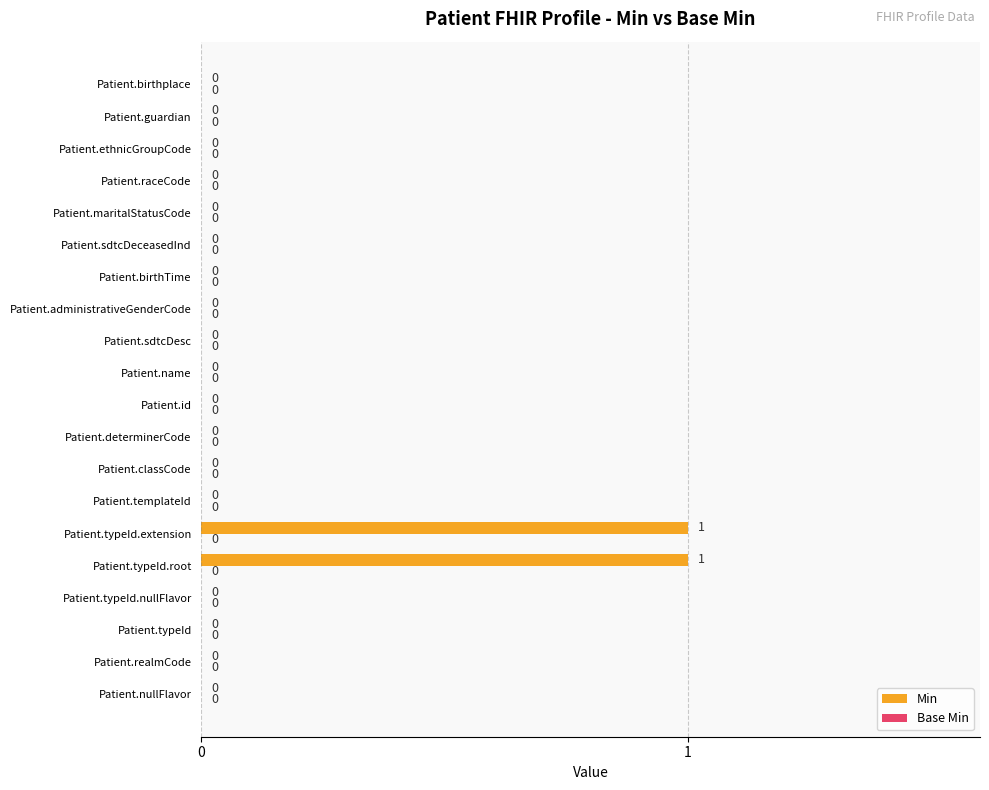

Reading bottom to top, extract all data points from this chart.

Patient.nullFlavor=0	Patient.realmCode=0	Patient.typeId=0	Patient.typeId.nullFlavor=0	Patient.typeId.root=1	Patient.typeId.extension=1	Patient.templateId=0	Patient.classCode=0	Patient.determinerCode=0	Patient.id=0	Patient.name=0	Patient.sdtcDesc=0	Patient.administrativeGenderCode=0	Patient.birthTime=0	Patient.sdtcDeceasedInd=0	Patient.maritalStatusCode=0	Patient.raceCode=0	Patient.ethnicGroupCode=0	Patient.guardian=0	Patient.birthplace=0